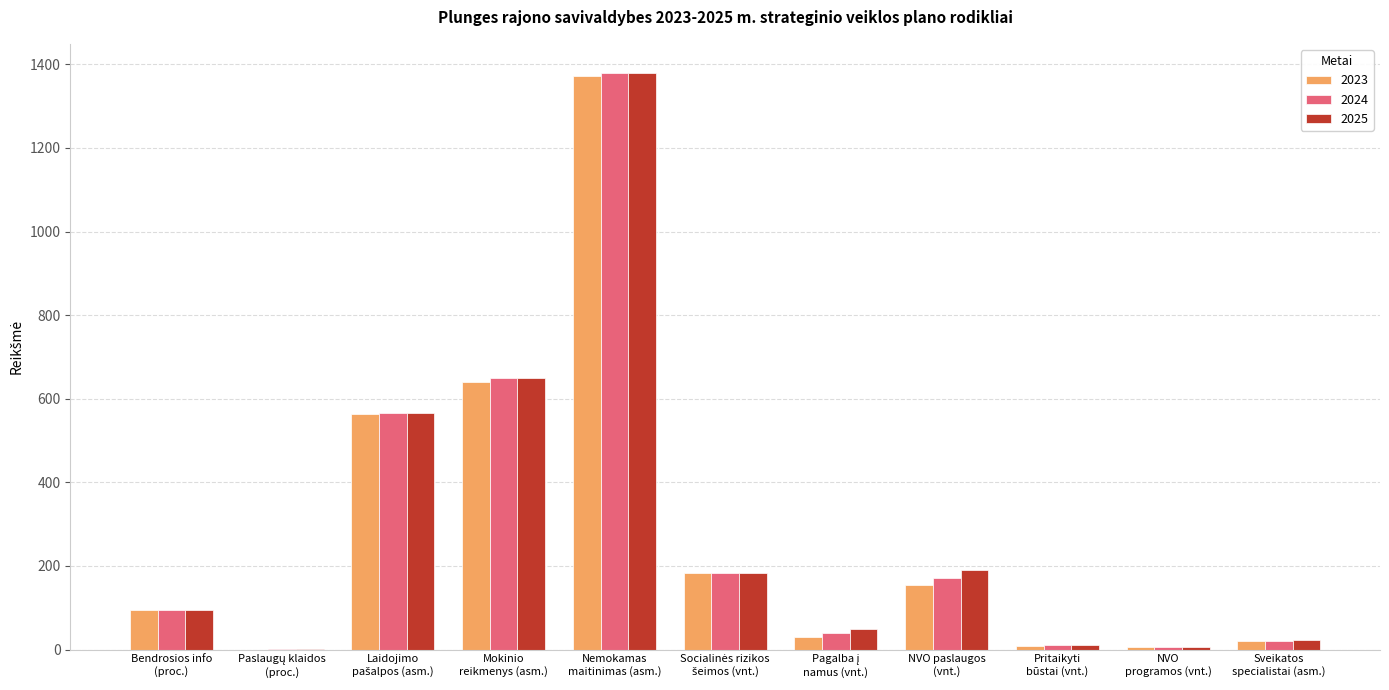

What is the sum of all 2025 values?

3153.5